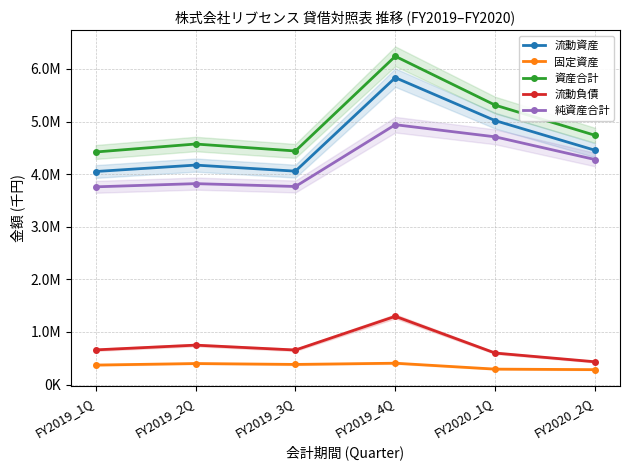

True or false: 流動資産 has more than 0 points higher than both neighbors.

True